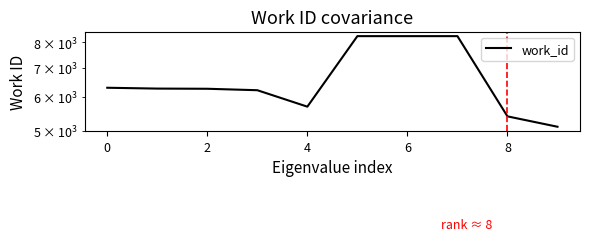

How many interior local valleys (lower than both neighbors) does the data have?

1